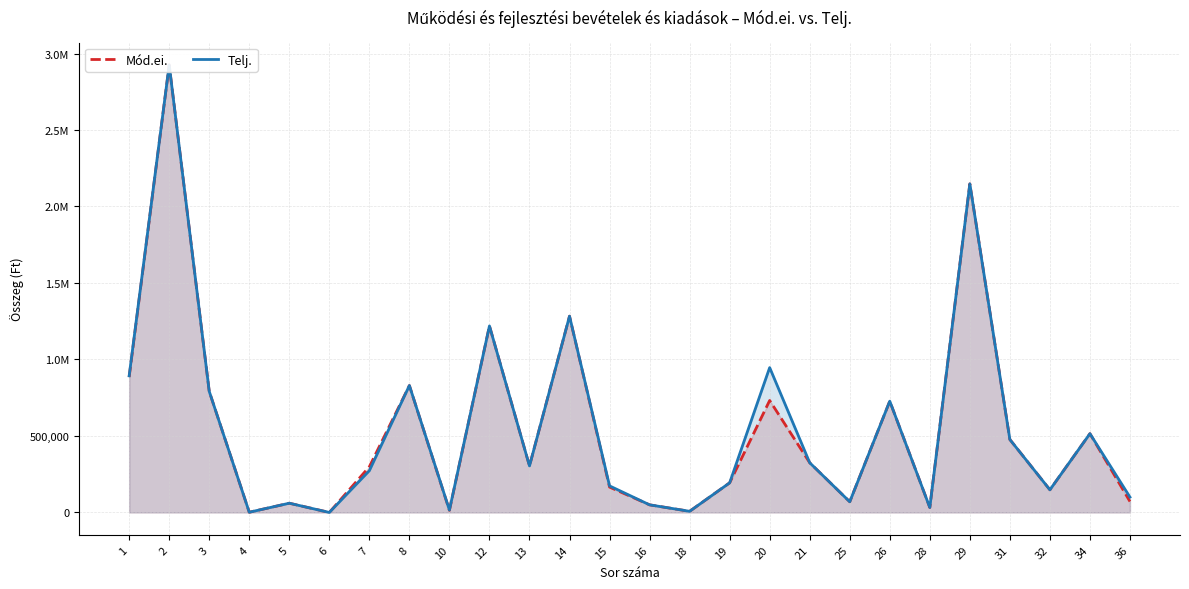

Where is the first local maximum for Telj.?

2